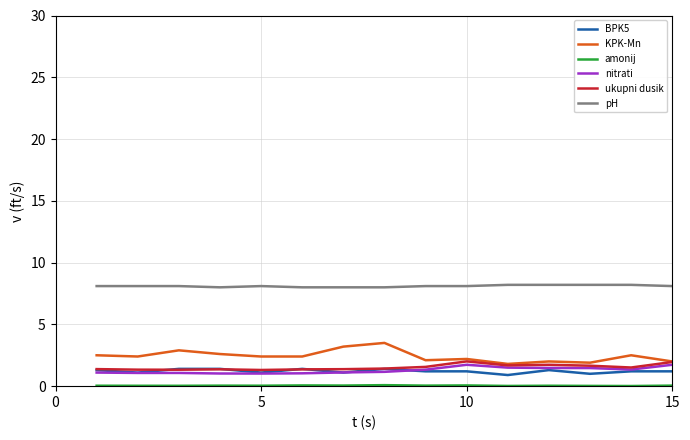

True or false: ukupni dusik and pH cross at least once.

False